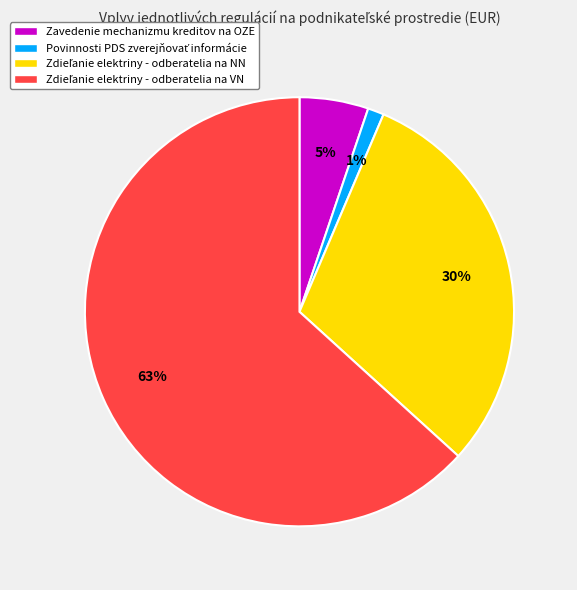

Is there any slice that represents more than half of the pie?

Yes